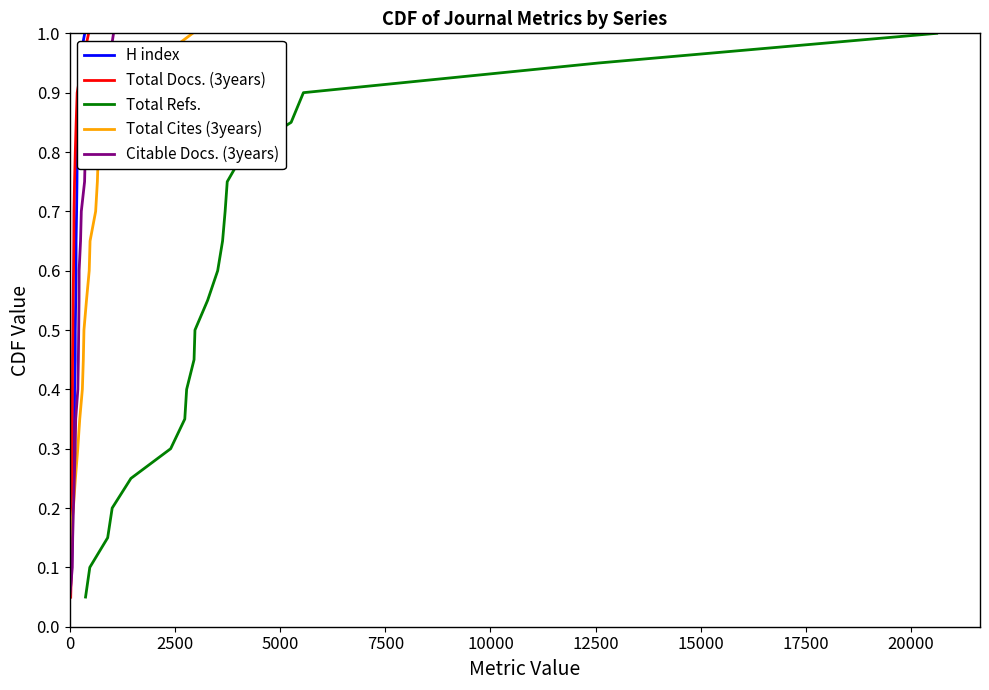

True or false: Total Cites (3years) and Total Refs. intersect in this chart.

False